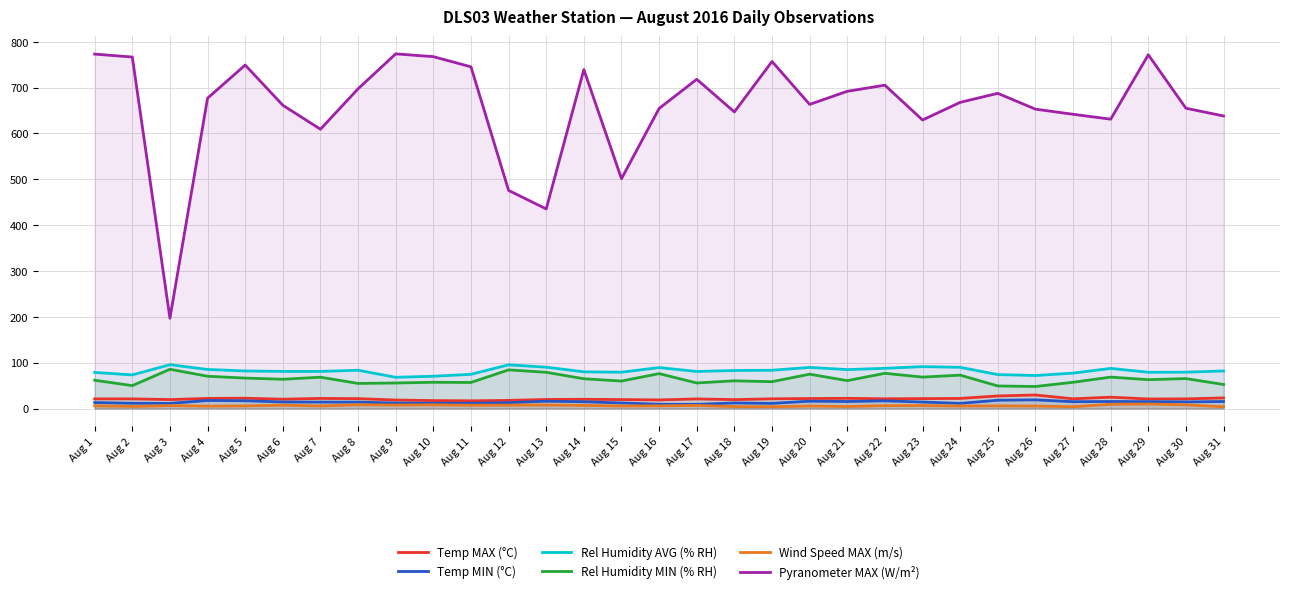

What is the minimum value for Temp MIN (°C)?

9.2